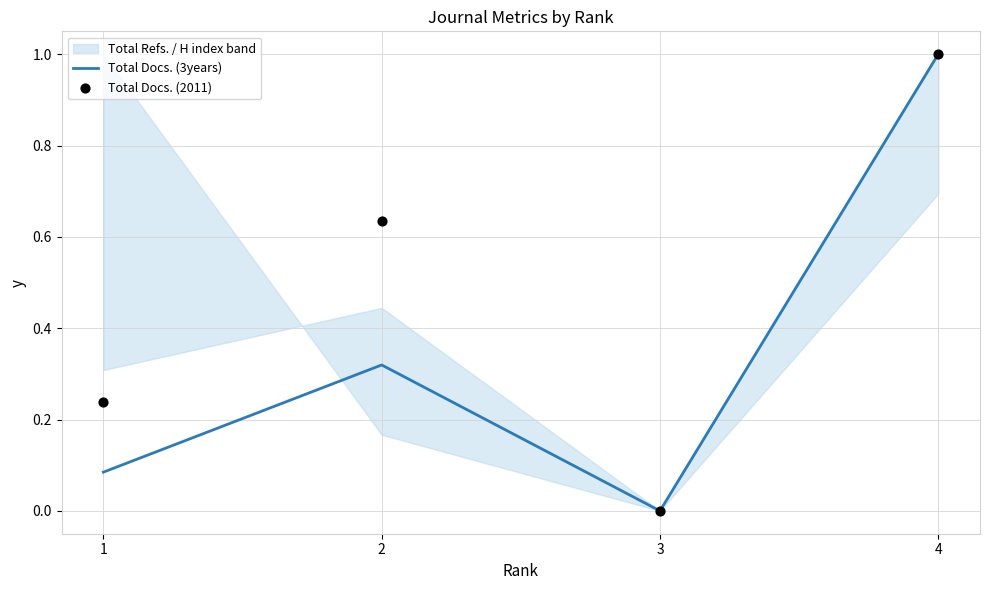

At which category is the sum across all series the highest?

4